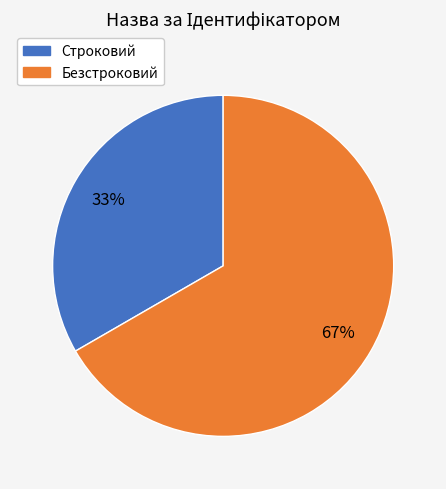

Rank the categories by value from lowest to highest.

Строковий, Безстроковий